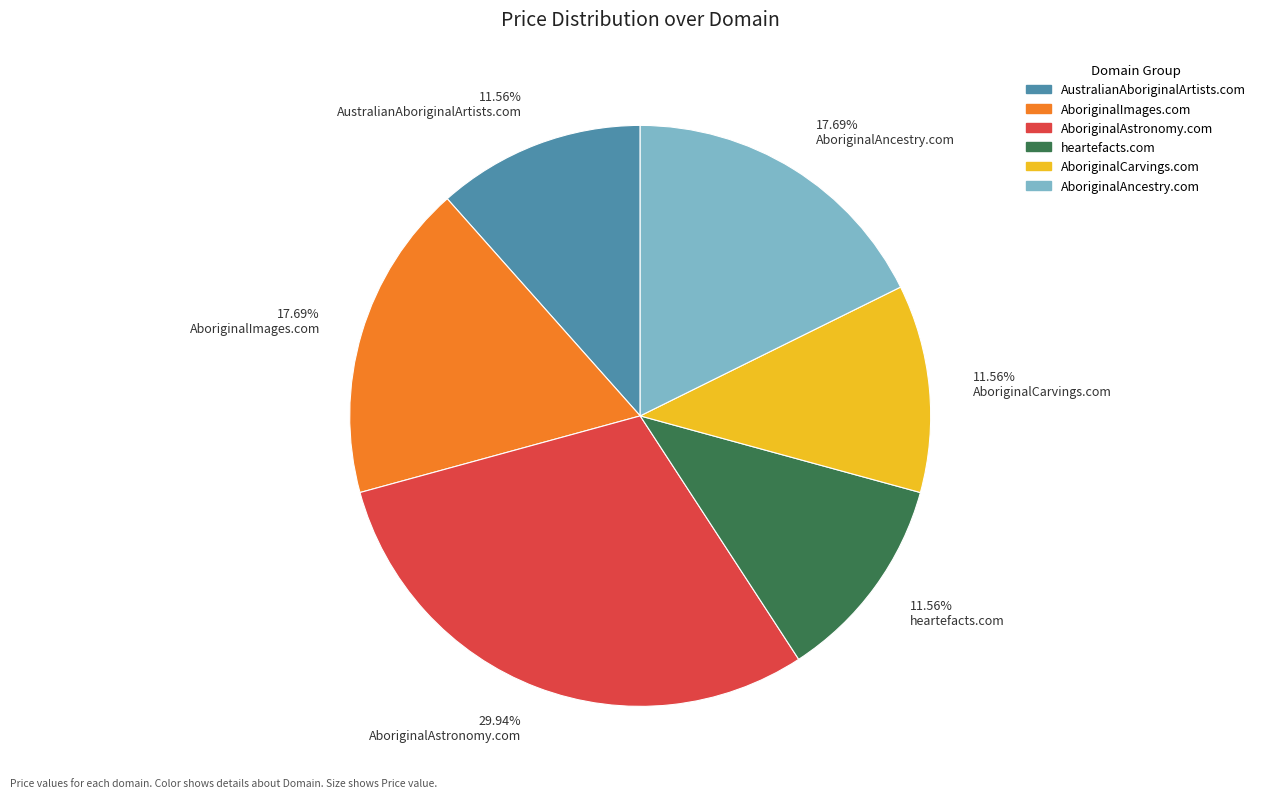

To the nearest percent, what is the average slice percentage?

17%